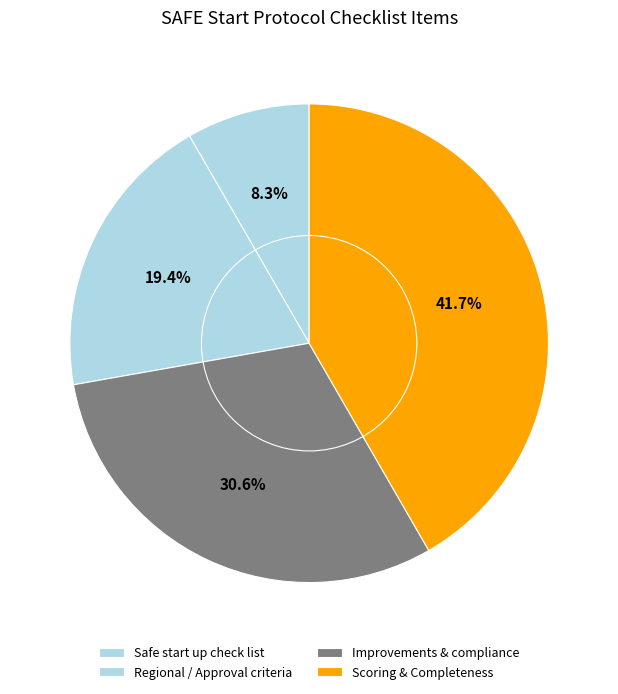

How many slices are in this pie chart?

4